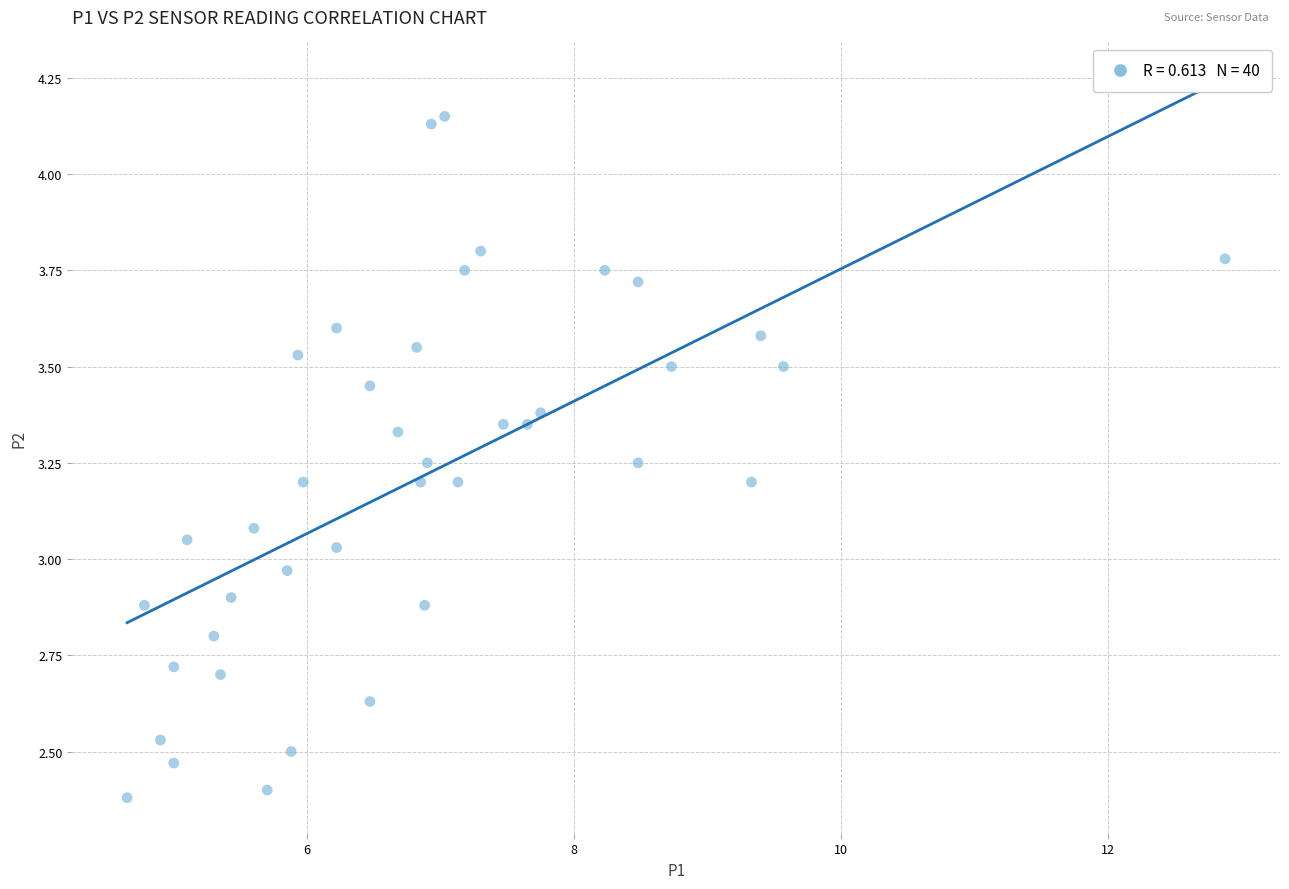

What is the range of X values (max minus min)?

8.2